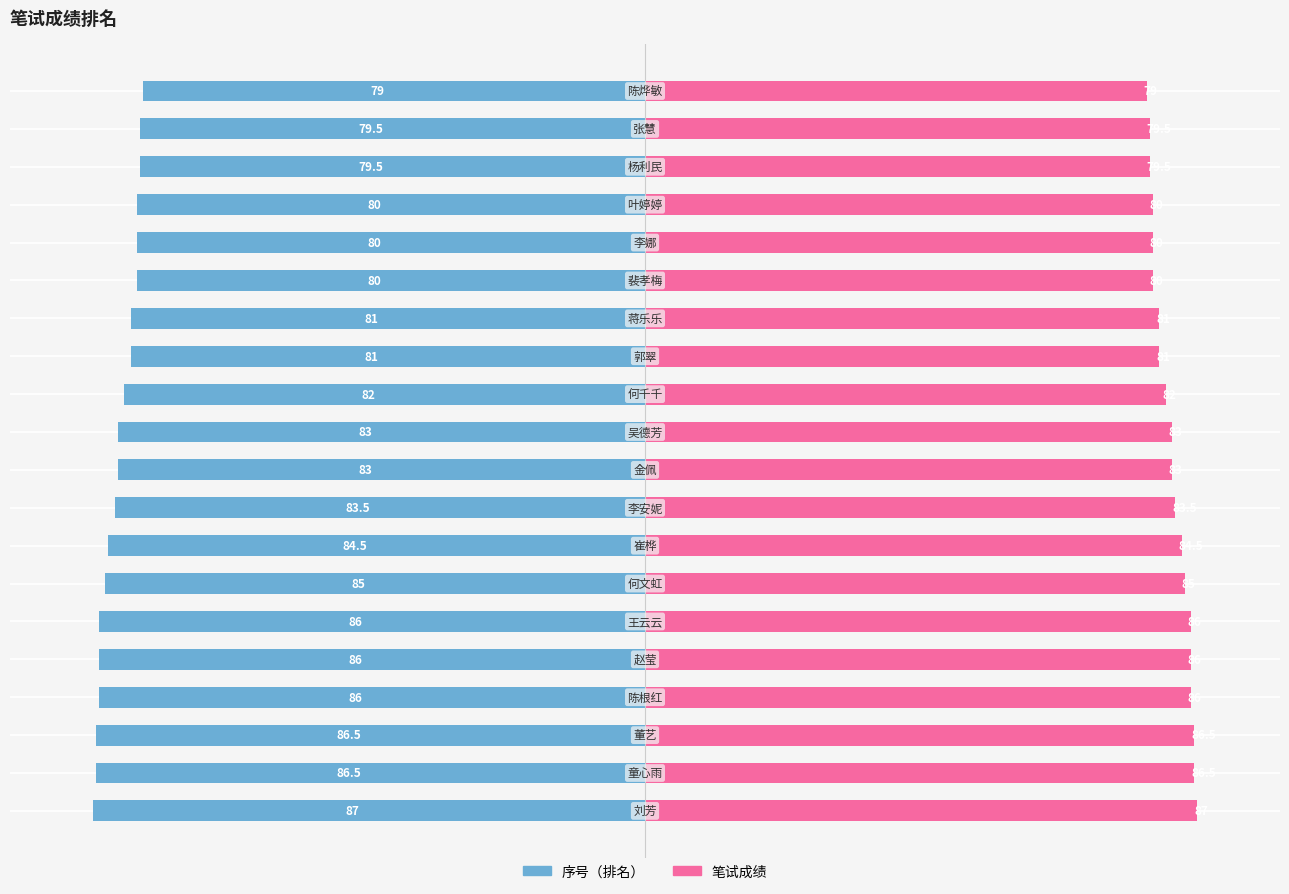

How many groups of bars are there?

20